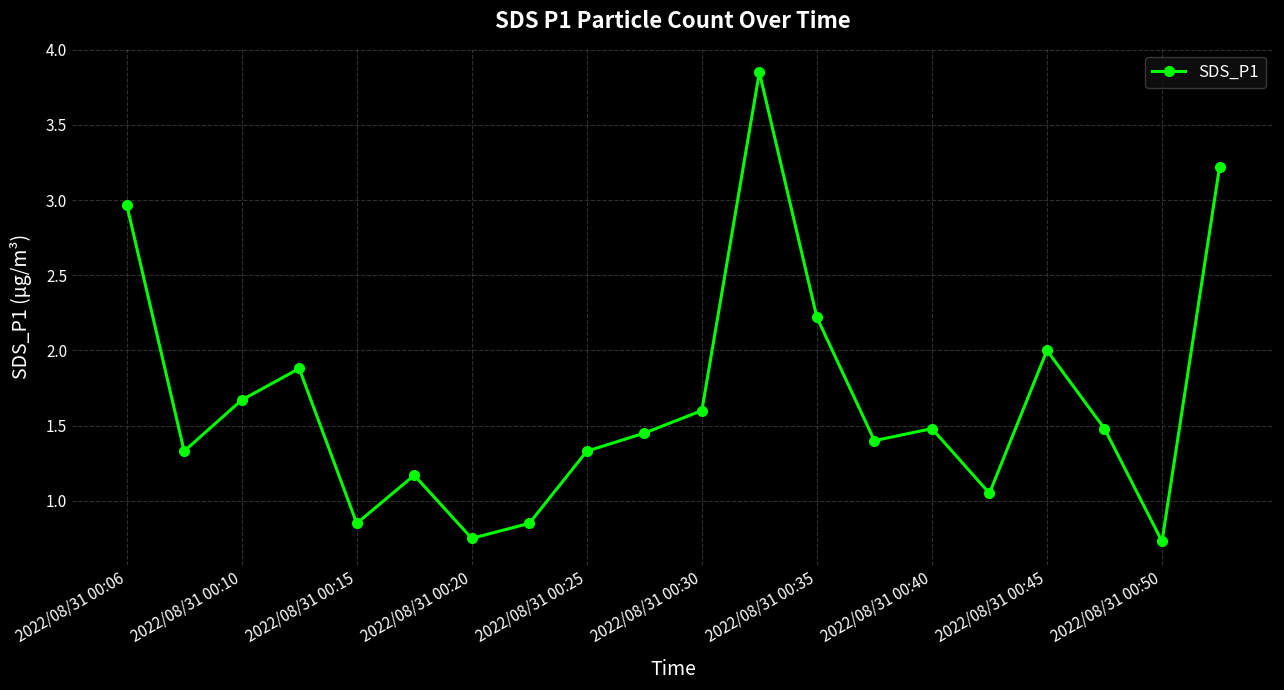

What is the sum of all values?

33.3